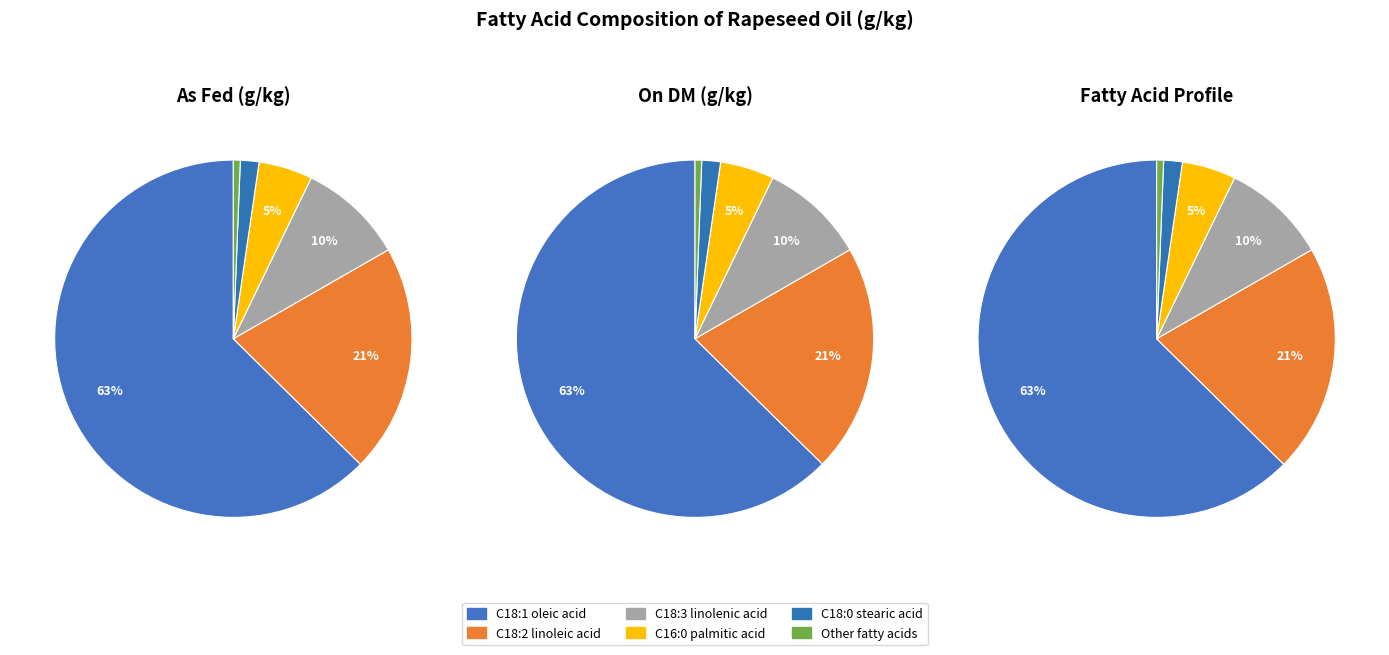

Is it true that C18:0 stearic acid is 2% of the pie?

True